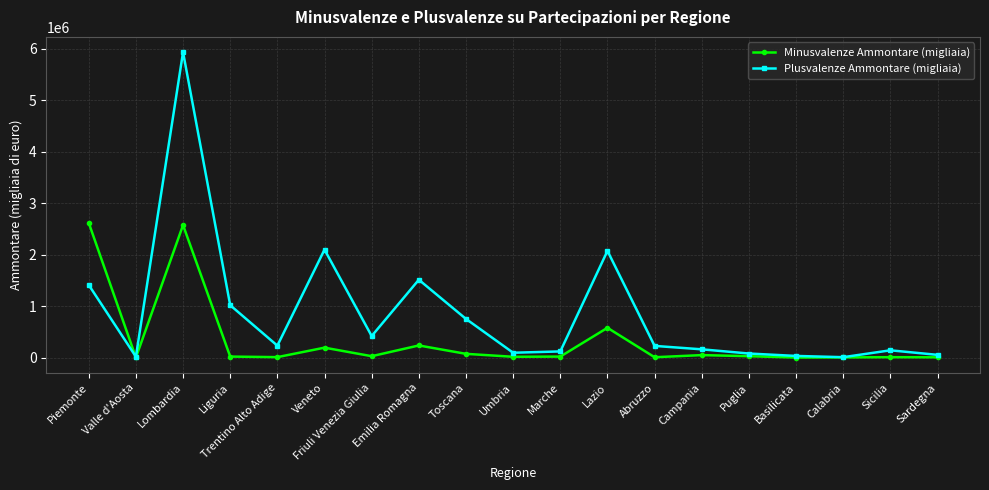

Rank the series at Toscana from highest to lowest value.

Plusvalenze Ammontare (migliaia), Minusvalenze Ammontare (migliaia)